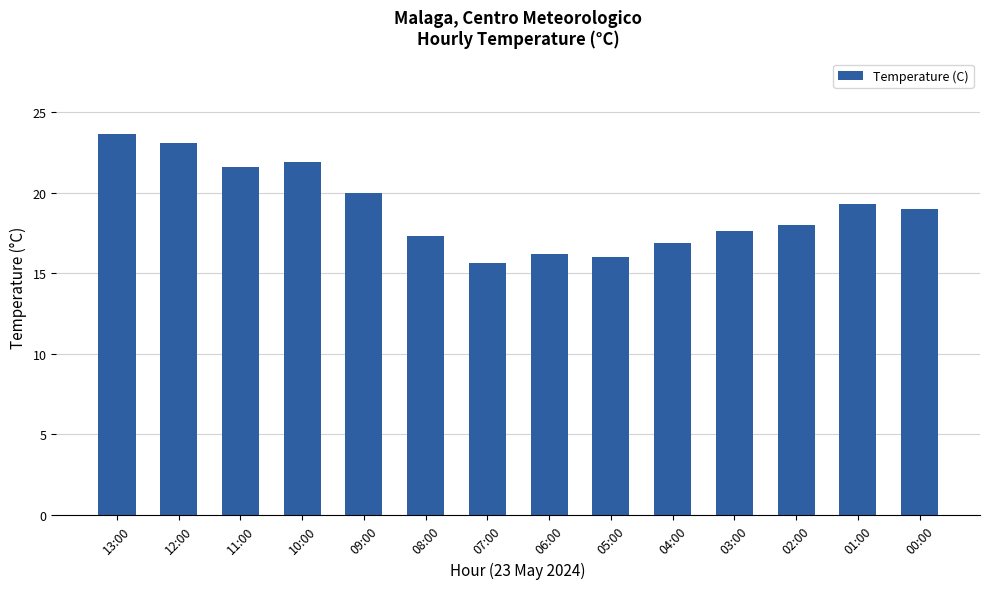

What is the label of the 6th bar from the left?

08:00